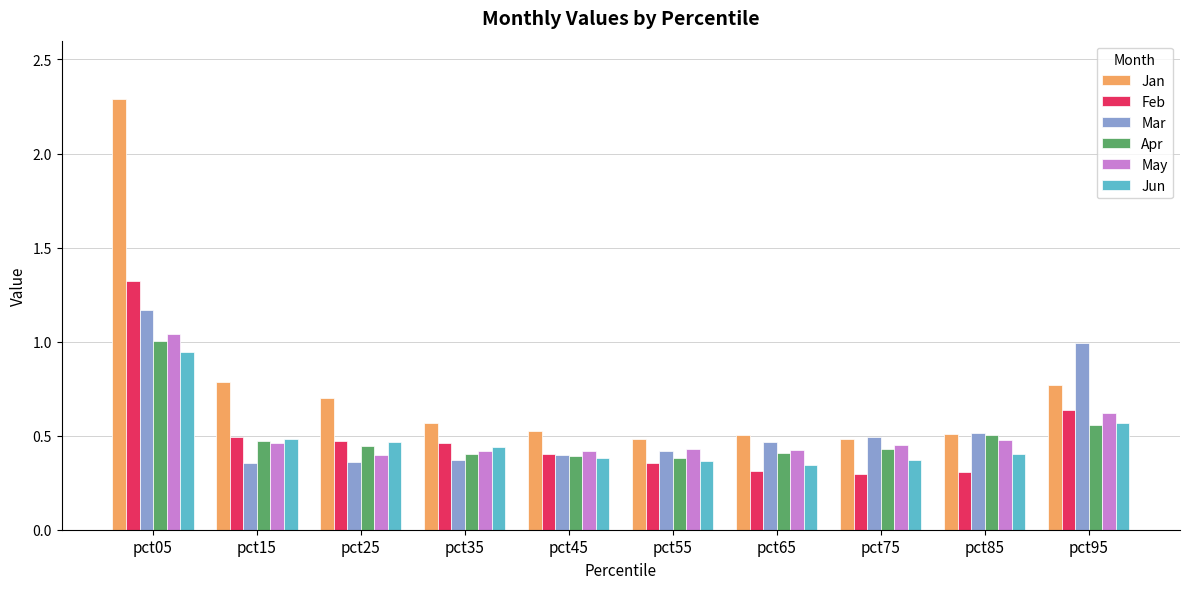

Which category has the highest value in the Feb series?

pct05